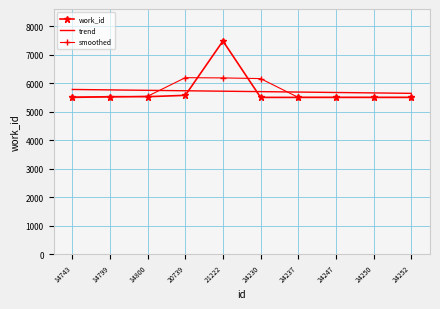

What is the smallest value displayed?

5507.0